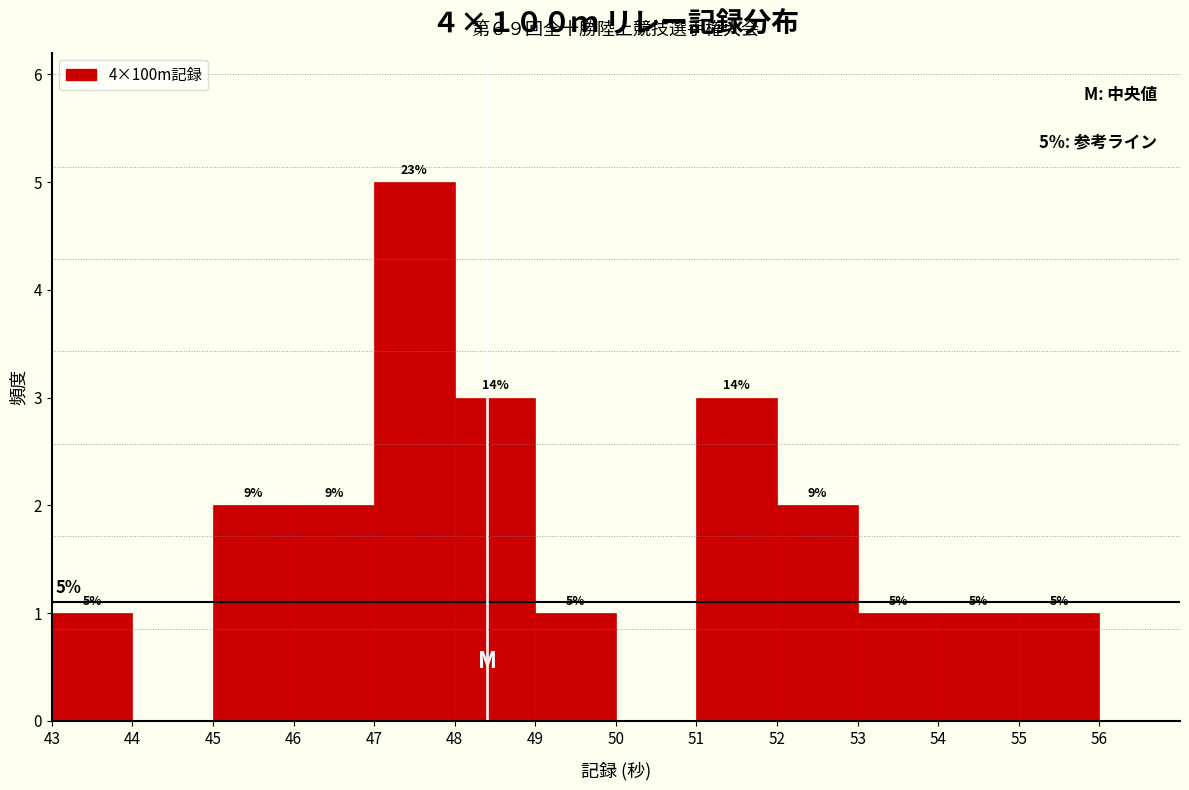

Over which range of the x-axis is the bar tallest?

47 to 48